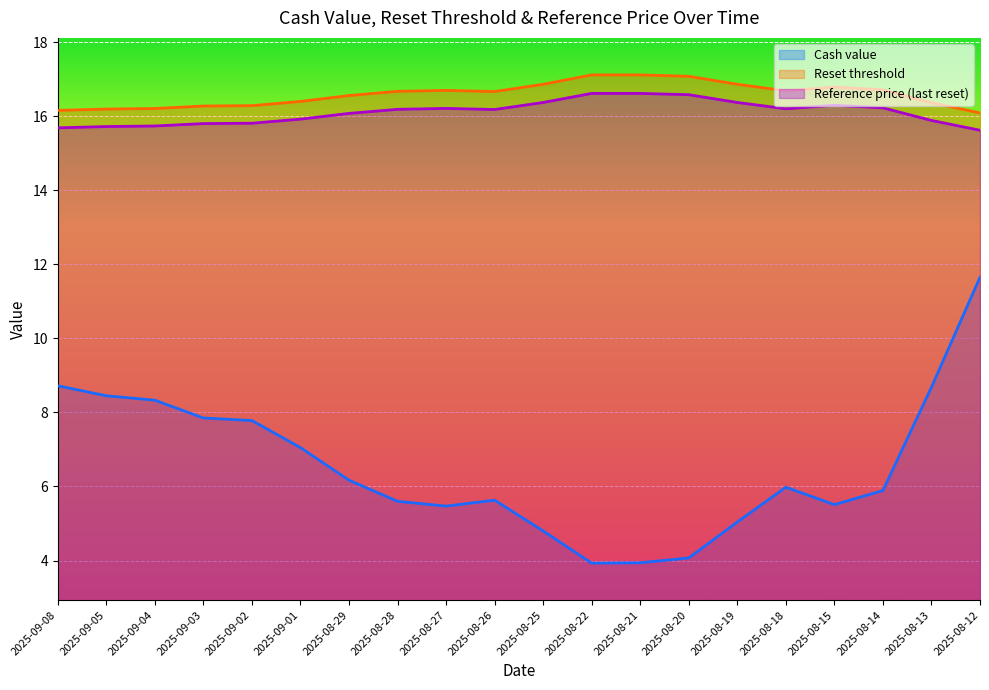

Reading left to right, list all the values displayed in this chart.

Cash value: 2025-09-08=8.7	2025-09-05=8.4	2025-09-04=8.3	2025-09-03=7.8	2025-09-02=7.8	2025-09-01=7.0	2025-08-29=6.2	2025-08-28=5.6	2025-08-27=5.5	2025-08-26=5.6	2025-08-25=4.8	2025-08-22=3.9	2025-08-21=3.9	2025-08-20=4.1	2025-08-19=5.0	2025-08-18=6.0	2025-08-15=5.5	2025-08-14=5.9	2025-08-13=8.7	2025-08-12=11.7
Reset threshold: 2025-09-08=16.2	2025-09-05=16.2	2025-09-04=16.2	2025-09-03=16.3	2025-09-02=16.3	2025-09-01=16.4	2025-08-29=16.6	2025-08-28=16.7	2025-08-27=16.7	2025-08-26=16.7	2025-08-25=16.9	2025-08-22=17.1	2025-08-21=17.1	2025-08-20=17.1	2025-08-19=16.9	2025-08-18=16.7	2025-08-15=16.8	2025-08-14=16.7	2025-08-13=16.4	2025-08-12=16.1
Reference price (last reset): 2025-09-08=15.7	2025-09-05=15.7	2025-09-04=15.7	2025-09-03=15.8	2025-09-02=15.8	2025-09-01=15.9	2025-08-29=16.1	2025-08-28=16.2	2025-08-27=16.2	2025-08-26=16.2	2025-08-25=16.4	2025-08-22=16.6	2025-08-21=16.6	2025-08-20=16.6	2025-08-19=16.4	2025-08-18=16.2	2025-08-15=16.3	2025-08-14=16.2	2025-08-13=15.9	2025-08-12=15.6